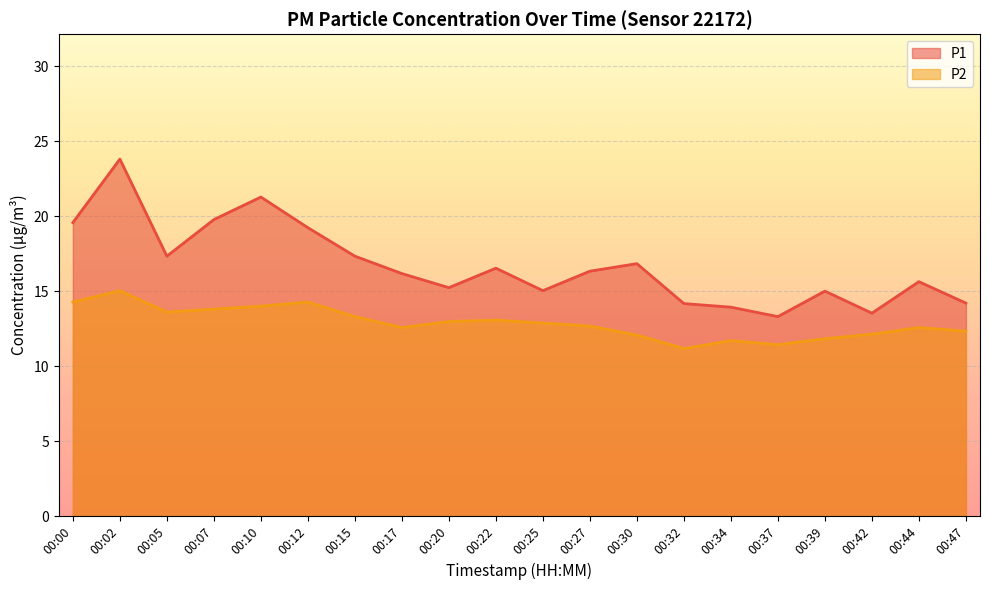

What is the value of the P1 point at the 18th from the left?

13.5